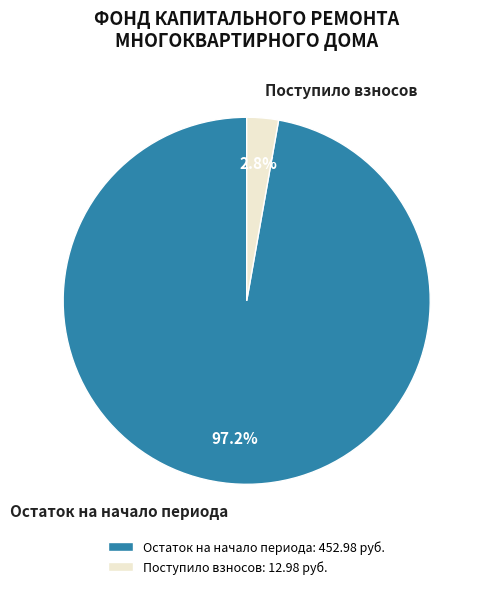

What percentage is NOT represented by Остаток на начало периода?

2.8%